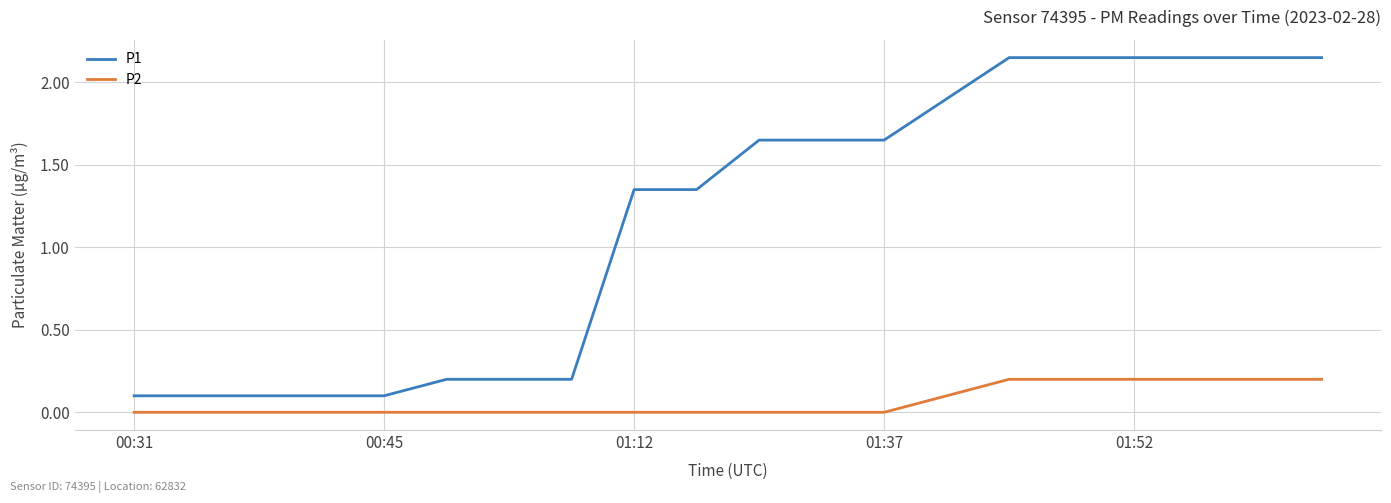

Which series has the widest spread of values?

P1